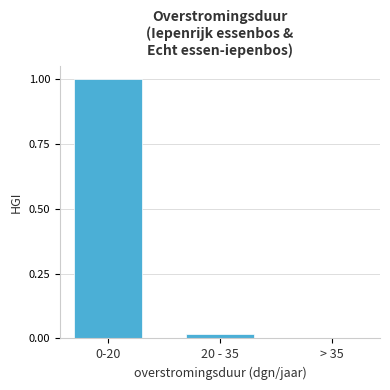

What is the sum of all values?

1.0